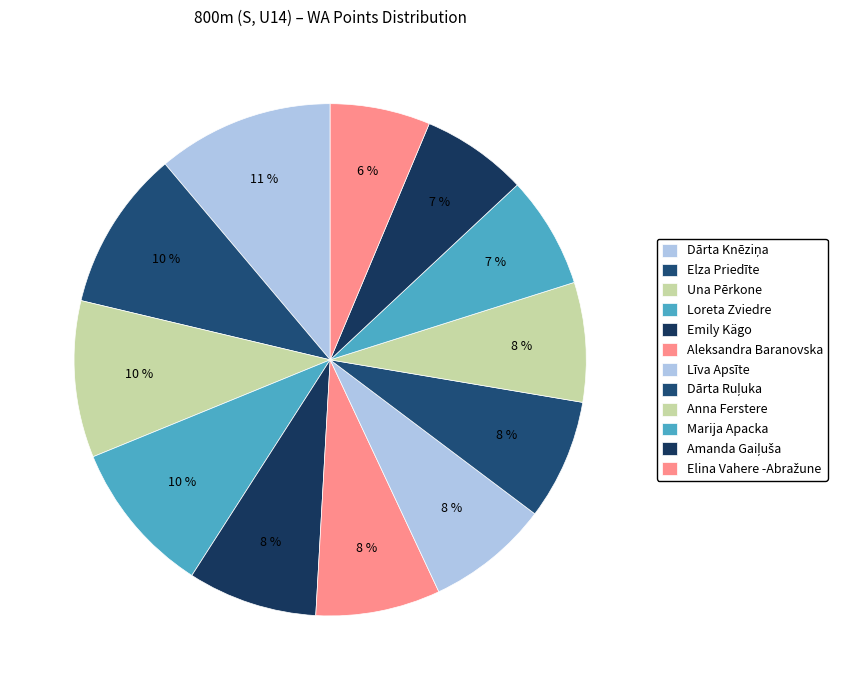

Does Elza Priedīte account for over 50% of the chart?

No